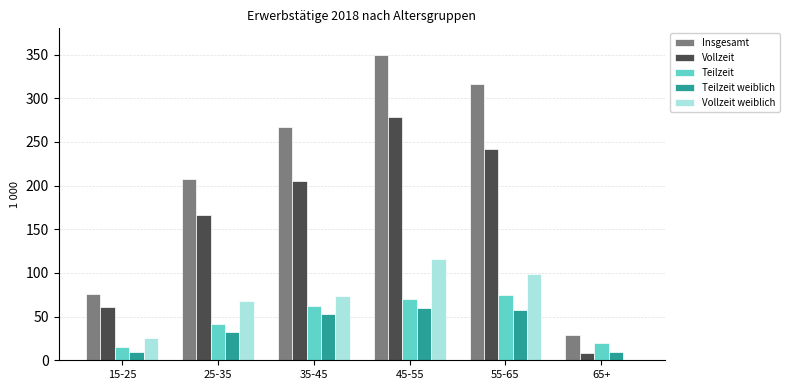

What is the sum of all Teilzeit values?

284.2